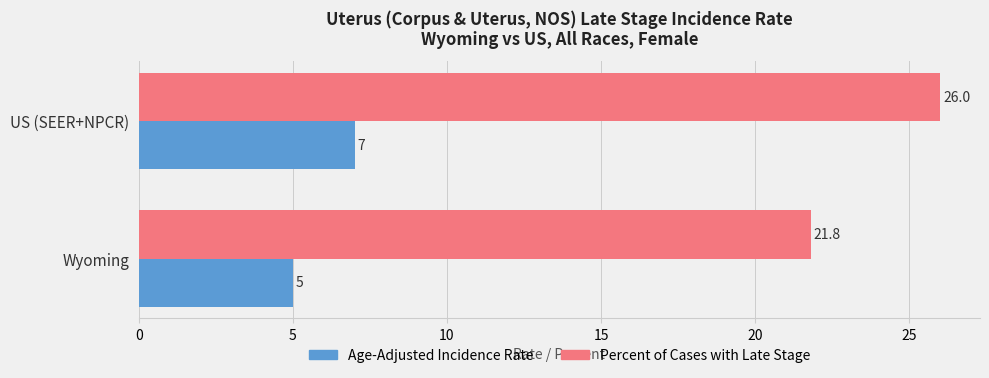

What is the greatest value displayed?

26.0